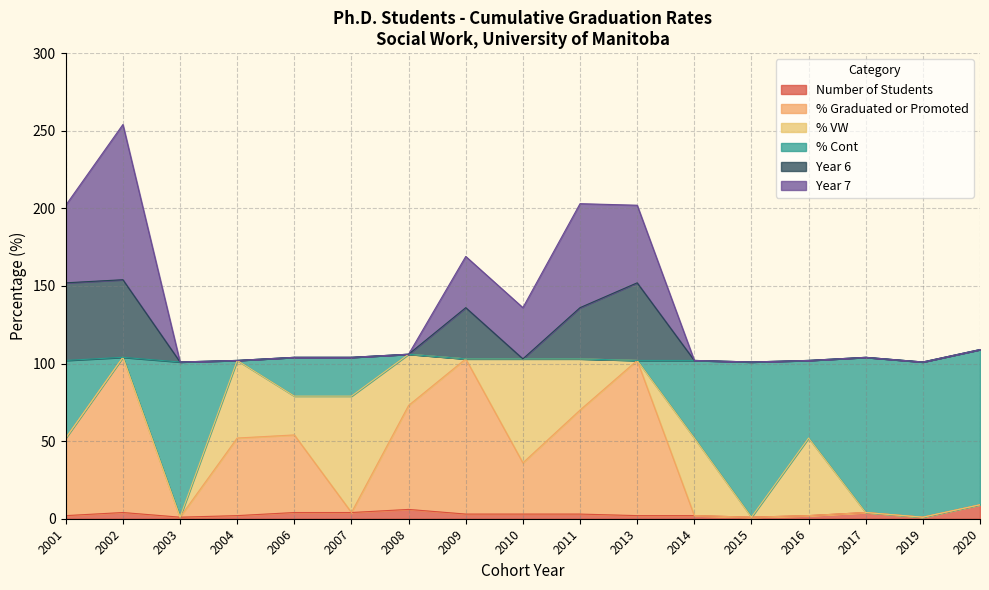

True or false: % Graduated or Promoted has a value of 54 at 2006.

True